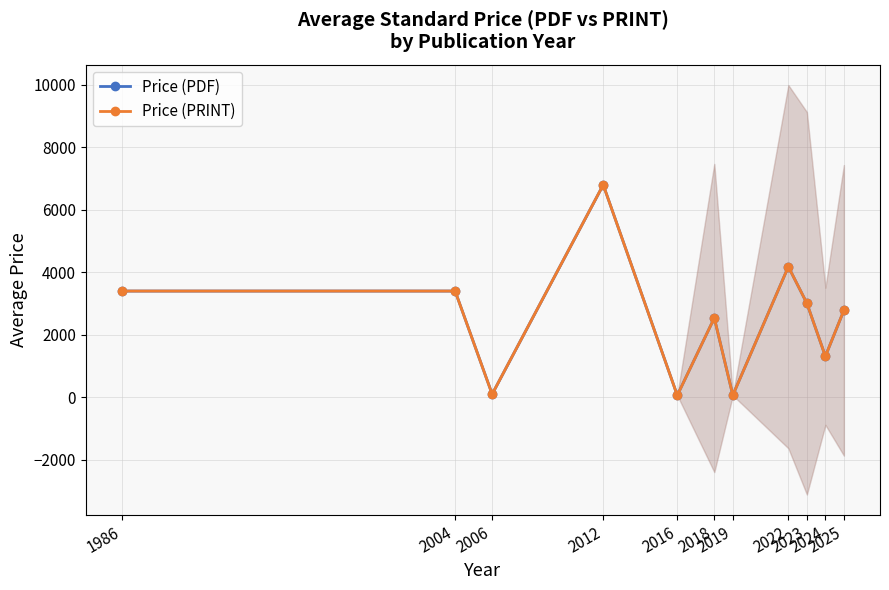

At 2024, list the series in order from largest to smallest.

Price (PDF), Price (PRINT)